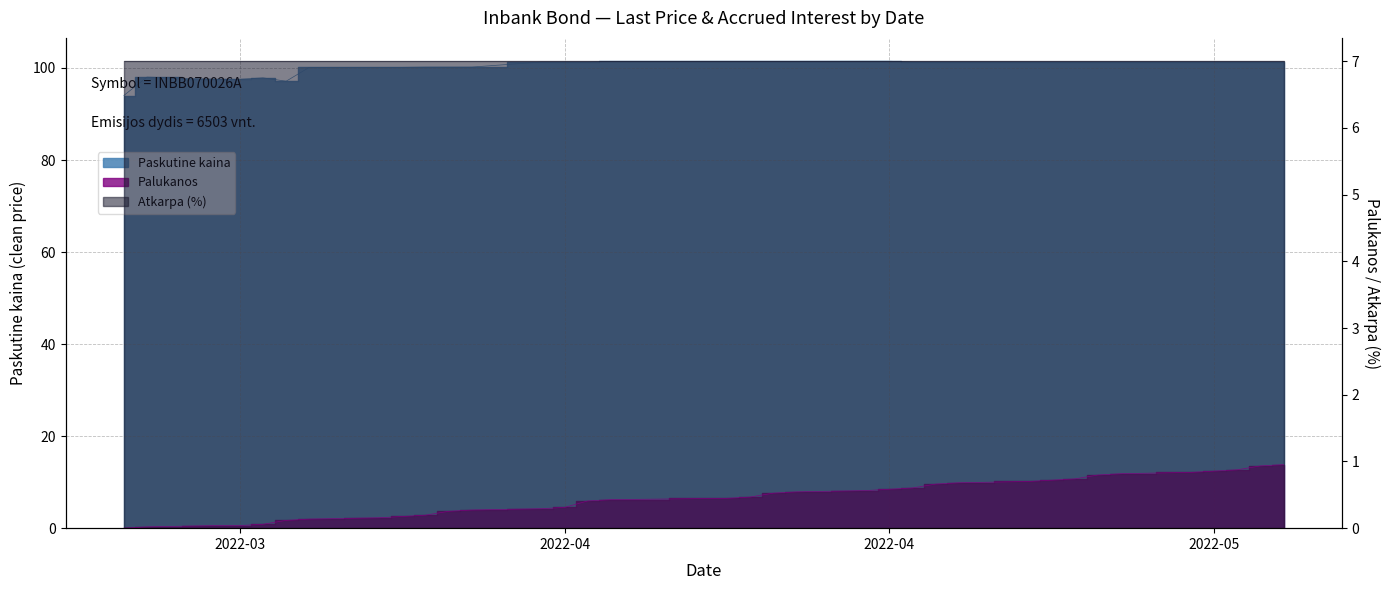

What is the difference between the second highest and minimum values in the Palukanos series?

0.9